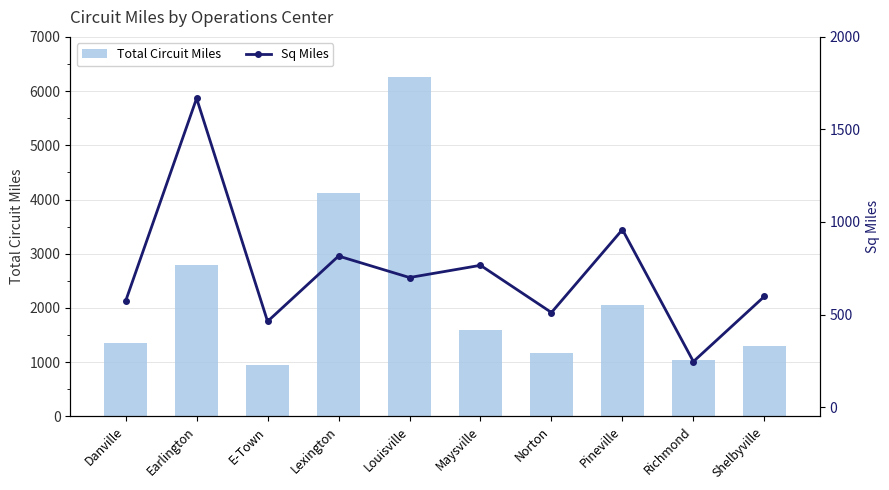

The value of Sq Miles at Norton is 737.0. True or false?

False